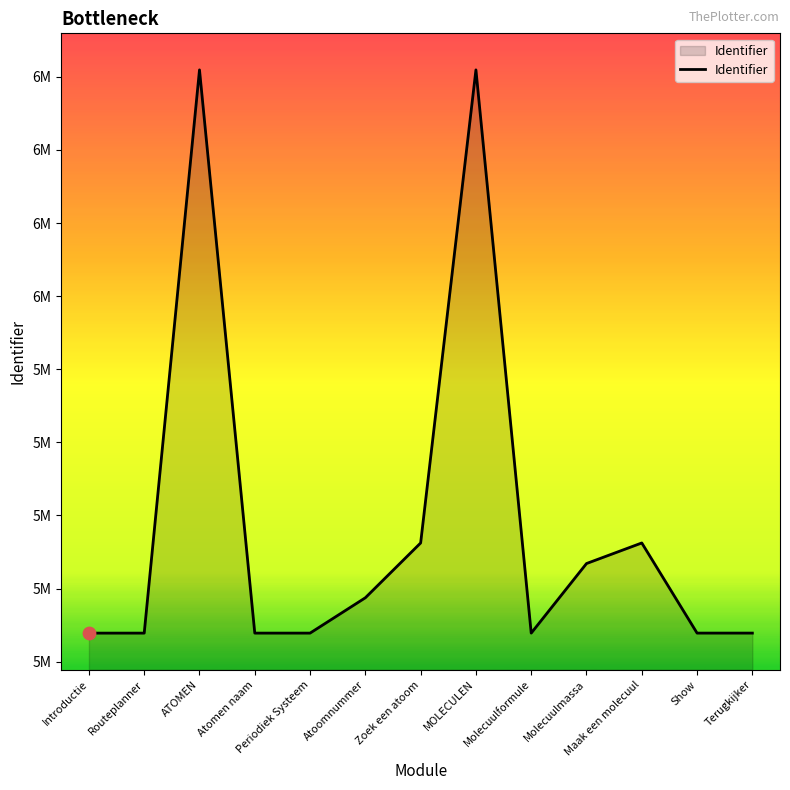

What is the change in value from Periodiek Systeem to Atoomnummer?

+48351